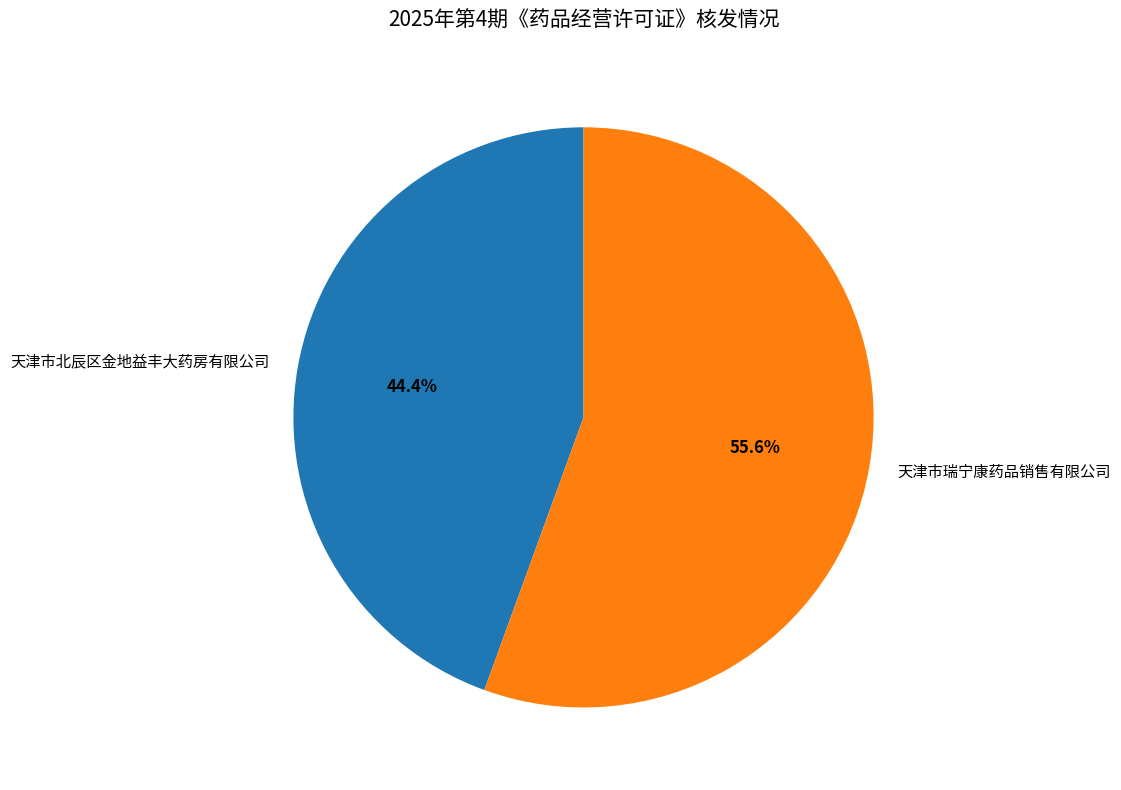

Combined, do 天津市北辰区金地益丰大药房有限公司 and 天津市瑞宁康药品销售有限公司 account for over 50%?

Yes